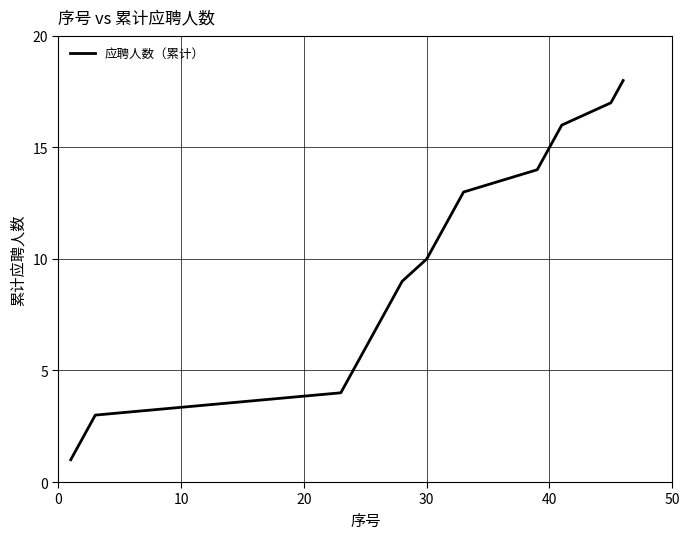

True or false: there are more than 0 points higher than both neighbors.

False